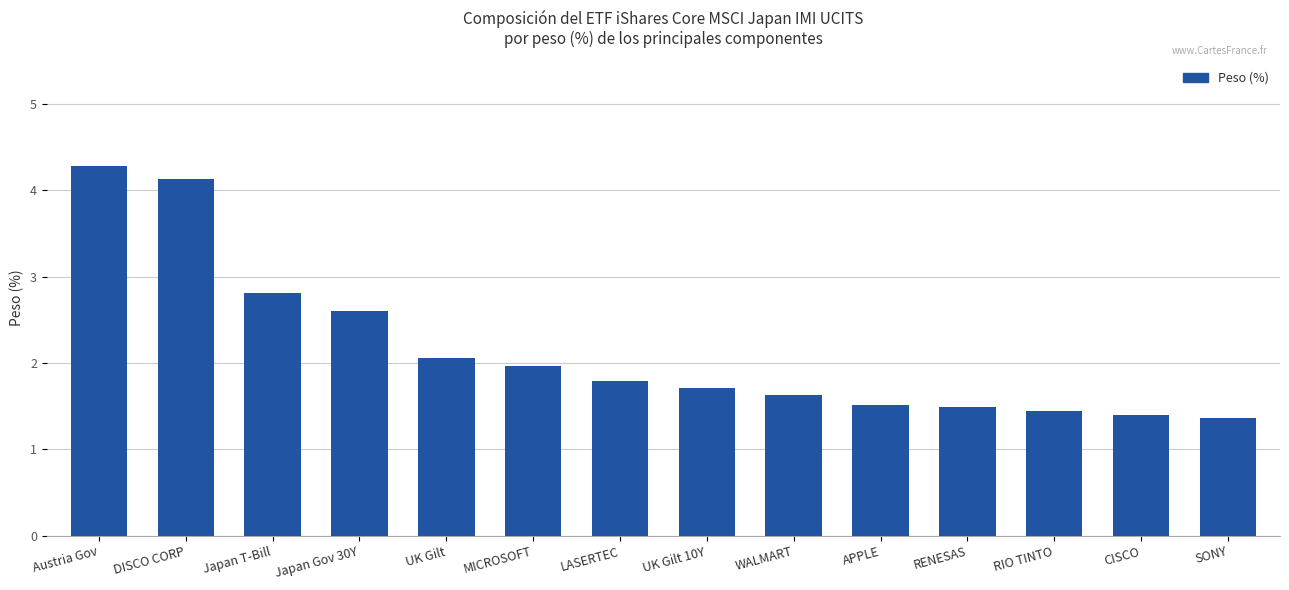

The value at Austria Gov is 2.1. True or false?

False